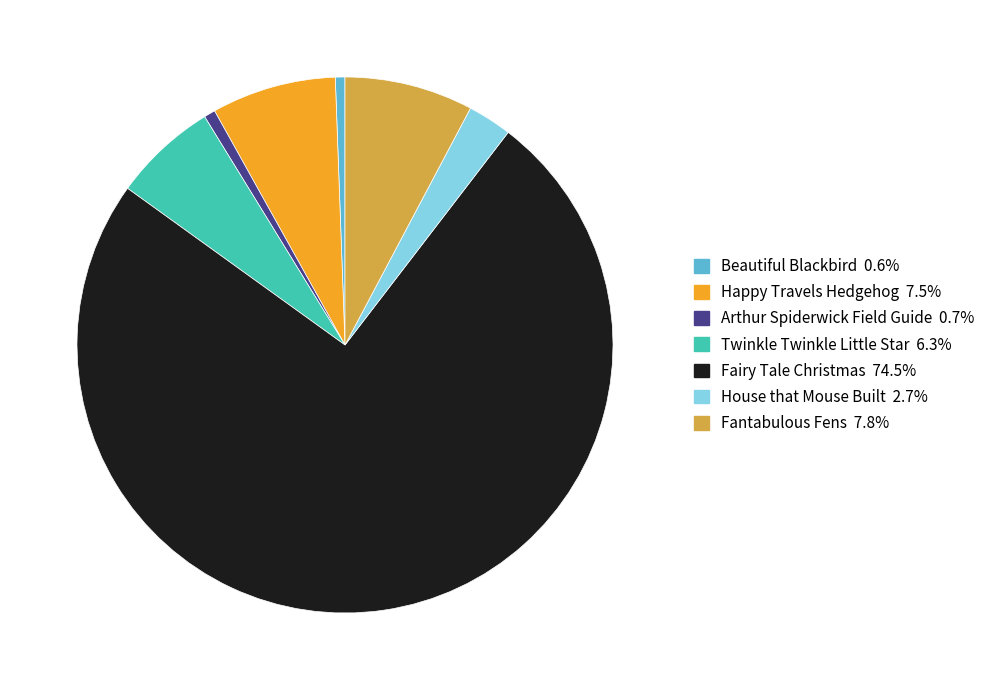

How many segments does this pie chart have?

7